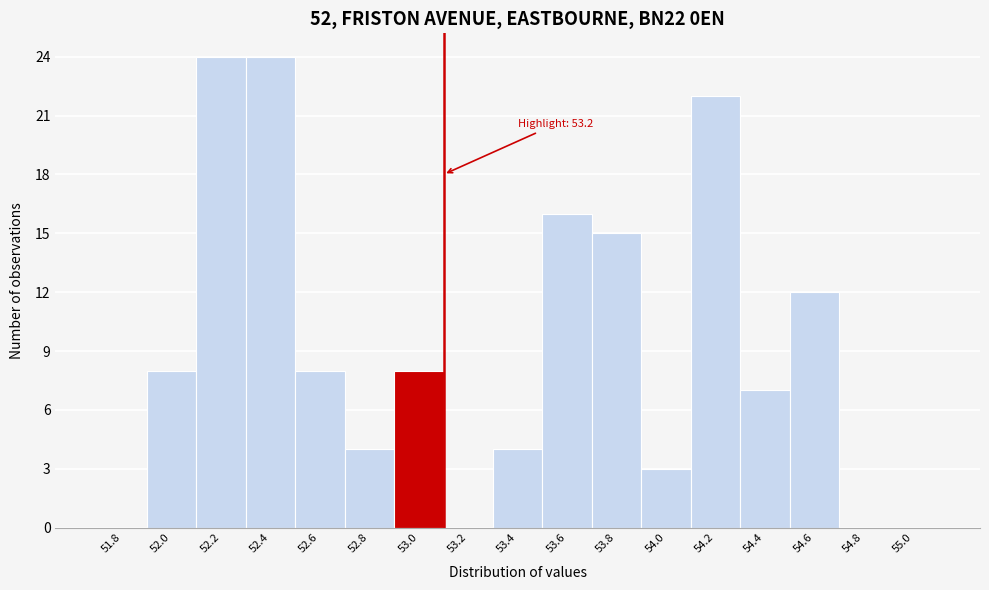

Reading left to right, extract all data points from this chart.

51.8=0	52.0=8	52.2=24	52.4=24	52.6=8	52.8=4	53.0=8	53.2=0	53.4=4	53.6=16	53.8=15	54.0=3	54.2=22	54.4=7	54.6=12	54.8=0	55.0=0